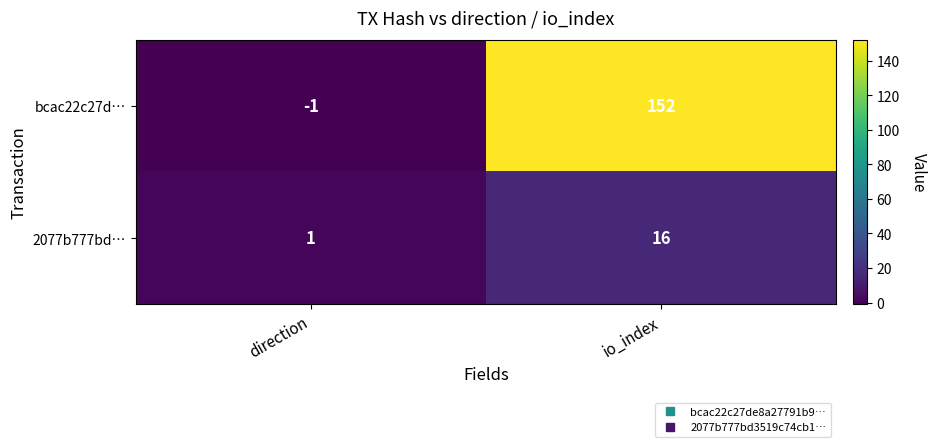

What is the difference between the highest and lowest values at direction?

2